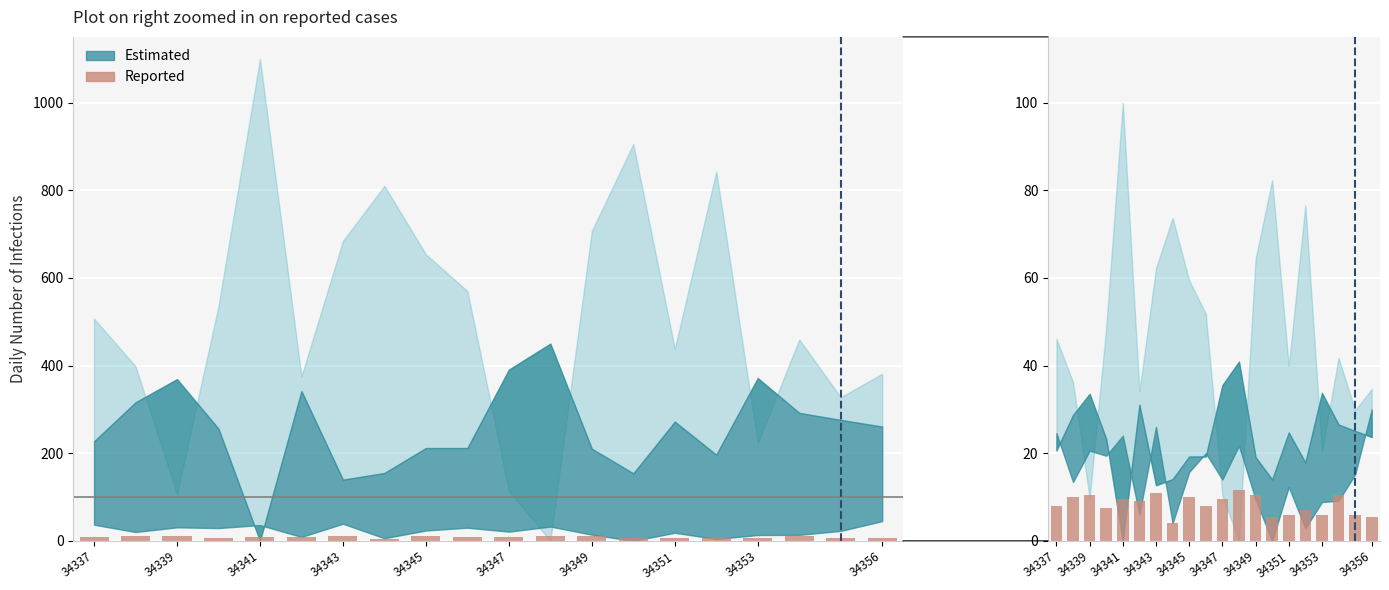

Reading left to right, what are all the values shown in this chart?

8.0	10.0	10.5	7.5	9.5	9.0	11.0	4.0	10.0	8.0	9.5	11.5	10.5	5.5	6.0	7.0	6.0	10.5	6.0	5.5